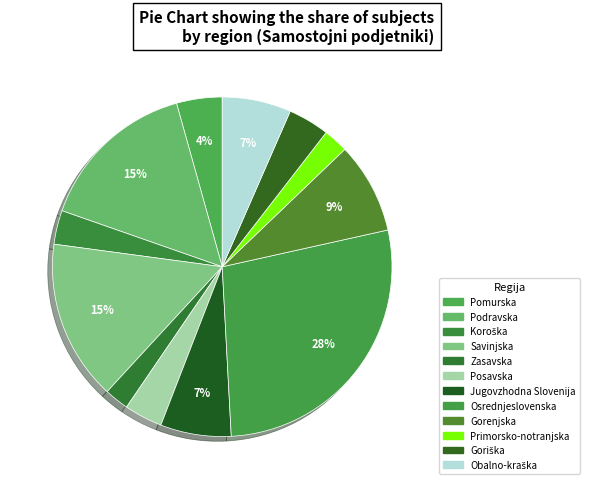

Rank the categories by value from lowest to highest.

Zasavska, Primorsko-notranjska, Koroška, Posavska, Goriška, Pomurska, Obalno-kraška, Jugovzhodna Slovenija, Gorenjska, Savinjska, Podravska, Osrednjeslovenska